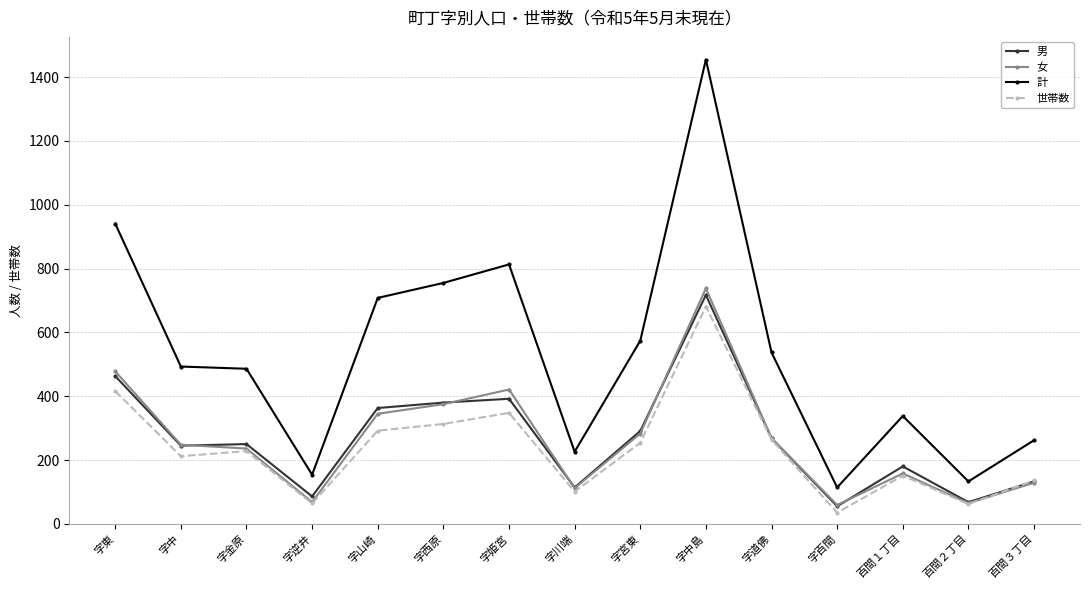

At which category is the sum across all series the highest?

字中島